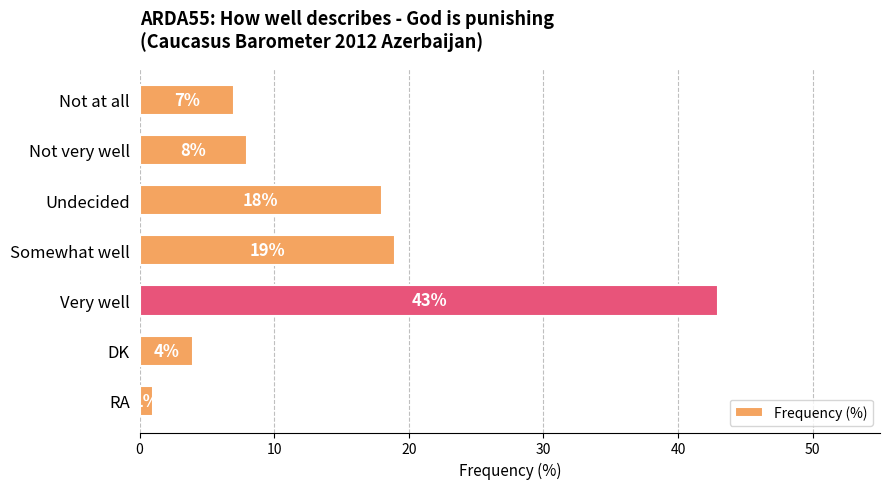

List the labels in order of value, largest first.

Very well, Somewhat well, Undecided, Not very well, Not at all, DK, RA